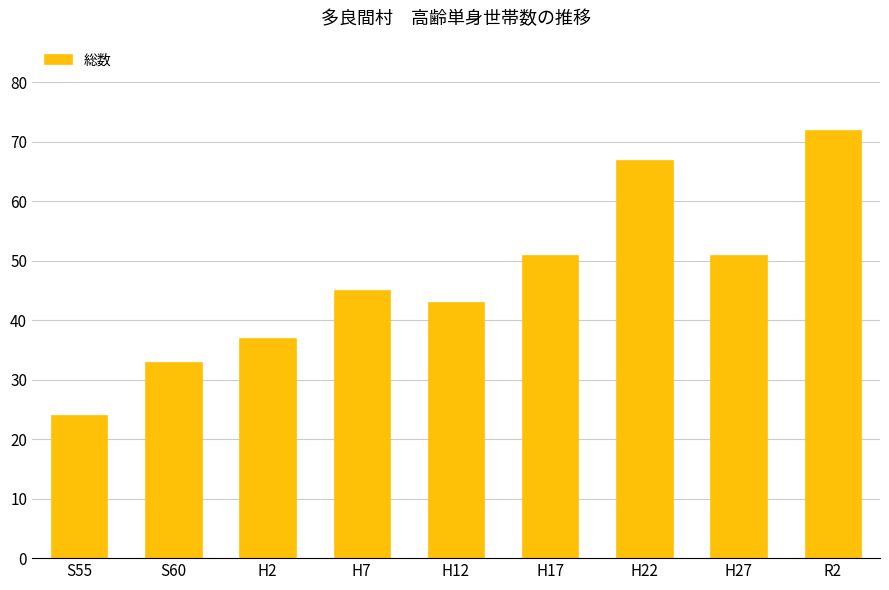

What is the change in value from S60 to H27?

+18